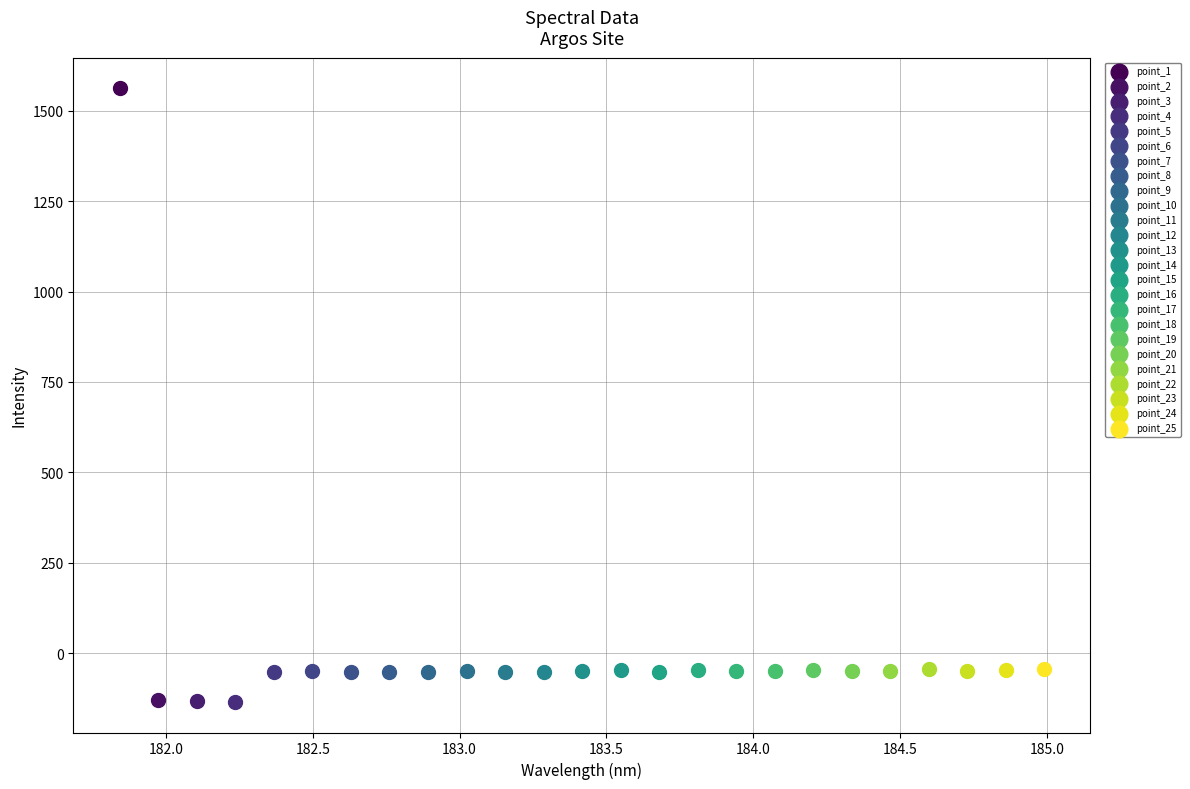

Which series contains the highest Y value?

point_1